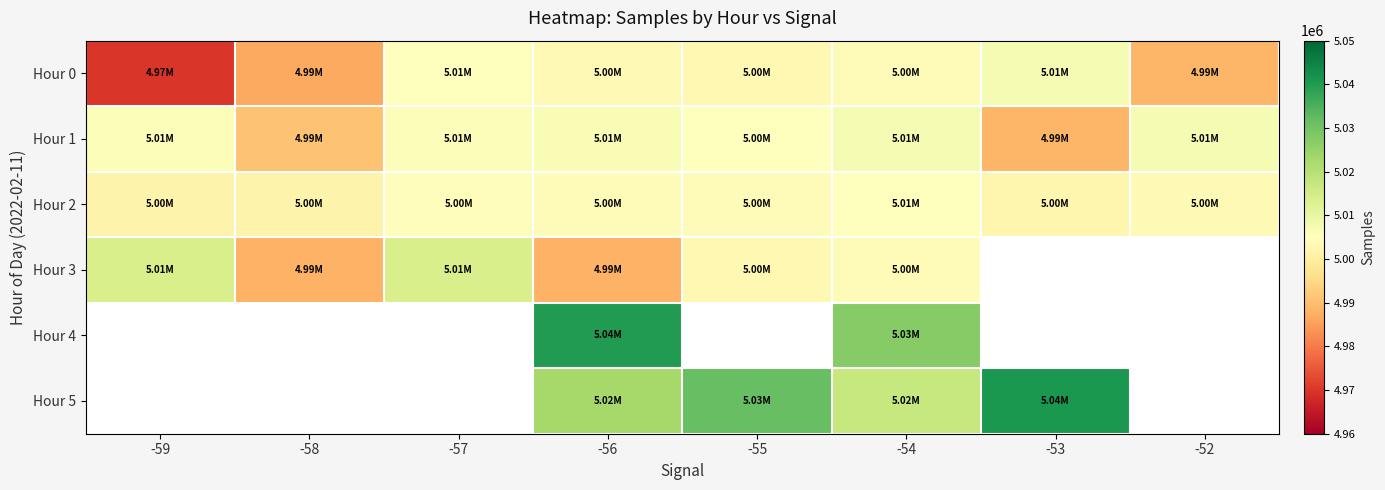

What is the difference between the Hour 0 values at -57 and -53?

1846.0